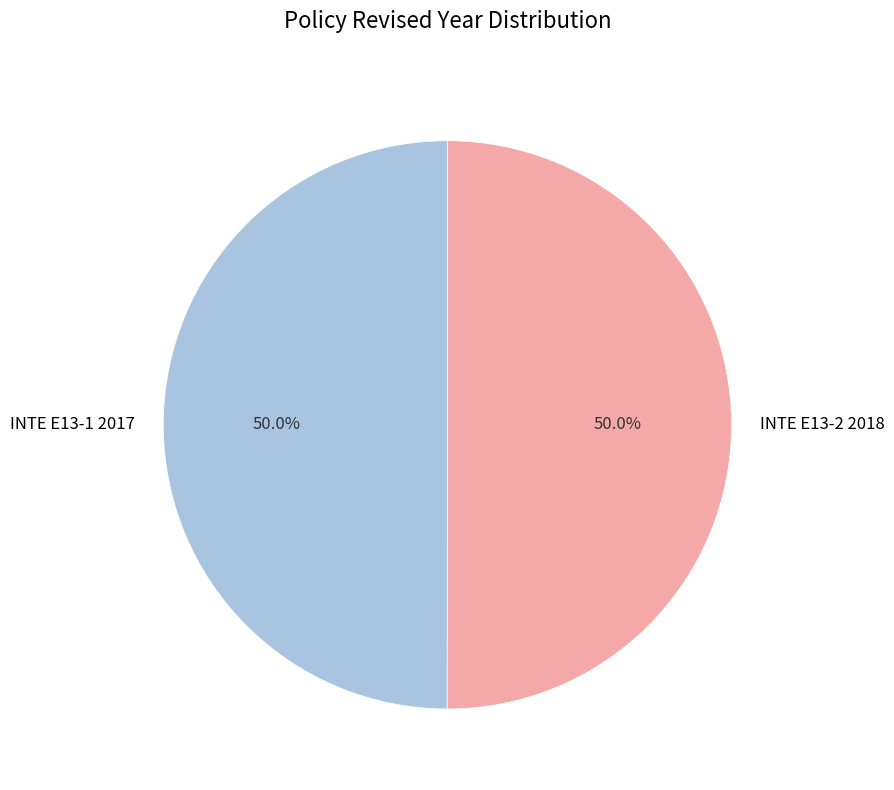

What is the ratio of the value at INTE E13-1 2017 to the value at INTE E13-2 2018?

1.0